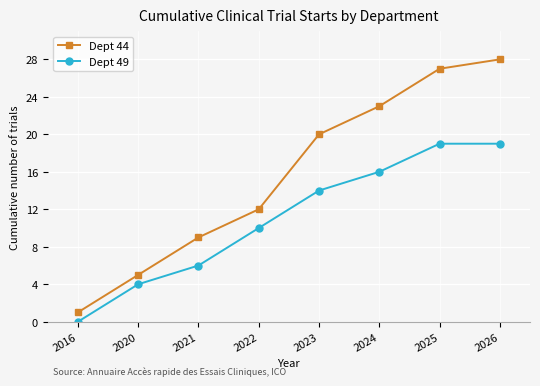

True or false: Dept 44 has a value of 1 at 2016.

True